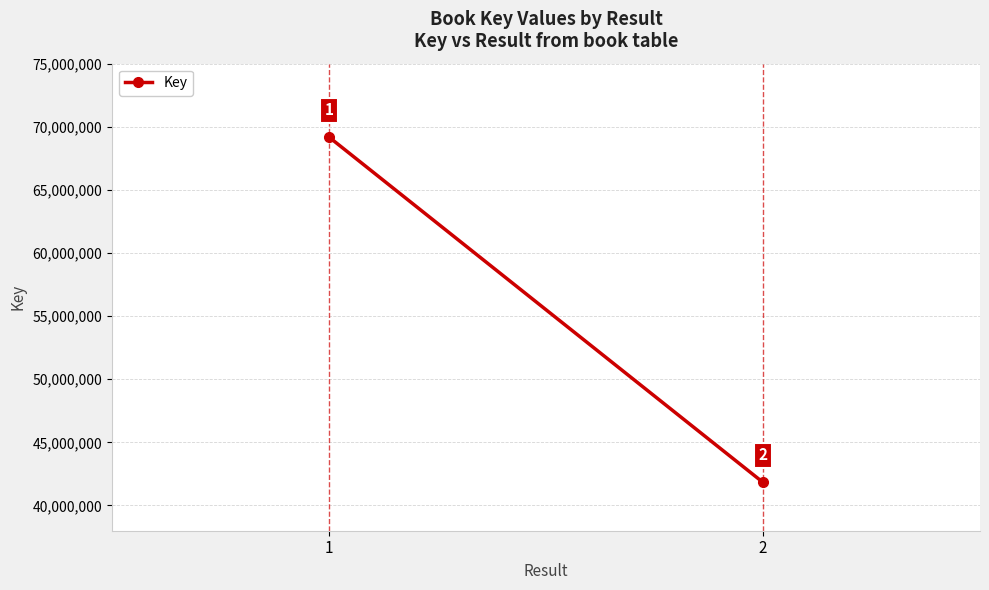

What is the change in value from 1 to 2?

-27355198